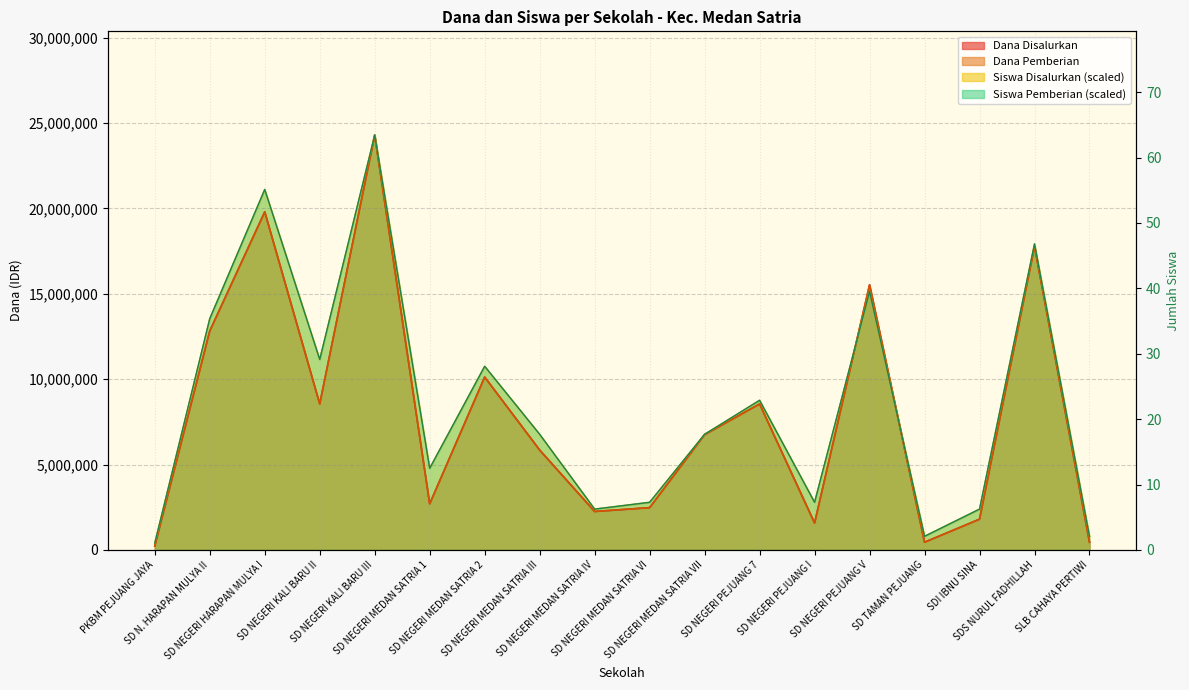

Which category has the lowest value in the Siswa Pemberian series?

PKBM PEJUANG JAYA